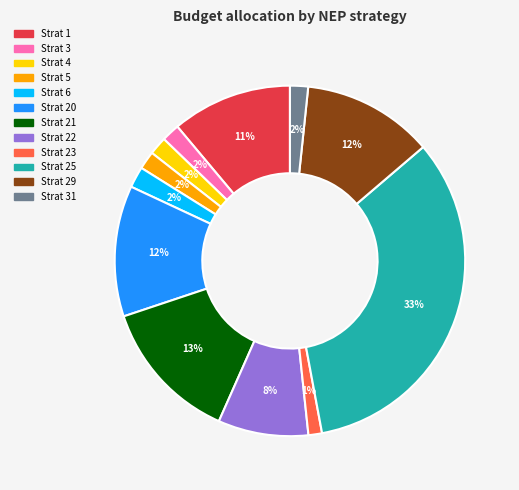

To the nearest percent, what is the average slice percentage?

8%